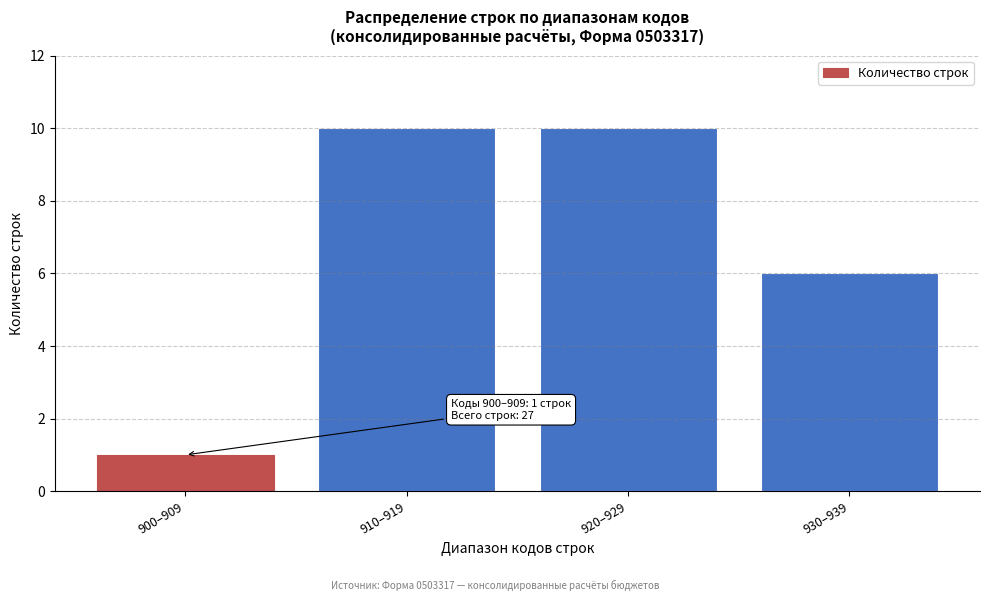

Reading right to left, extract all data points from this chart.

930–939=6	920–929=10	910–919=10	900–909=1